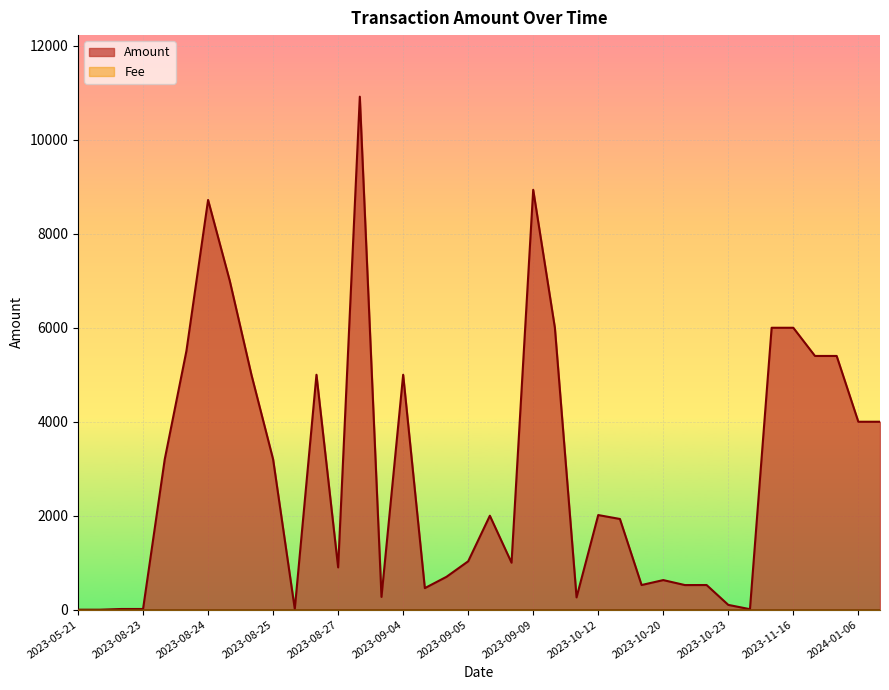

Is it true that the value at 2023-08-26 is 3059.8?

False